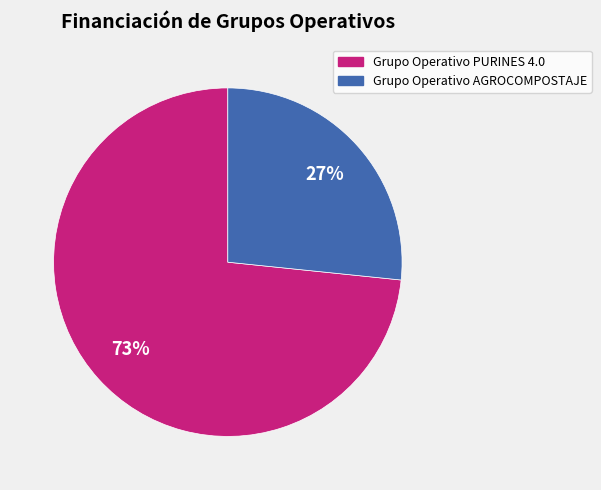

Is there any slice that represents more than half of the pie?

Yes